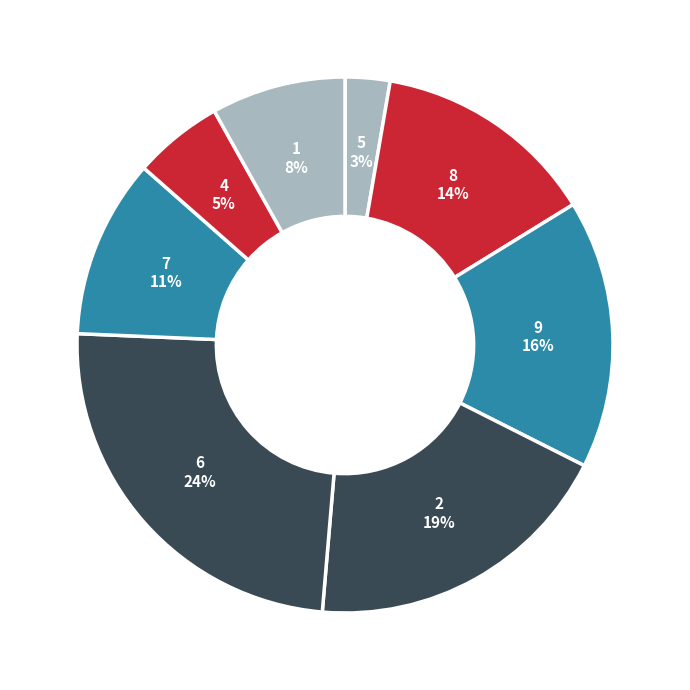

How many segments does this pie chart have?

8